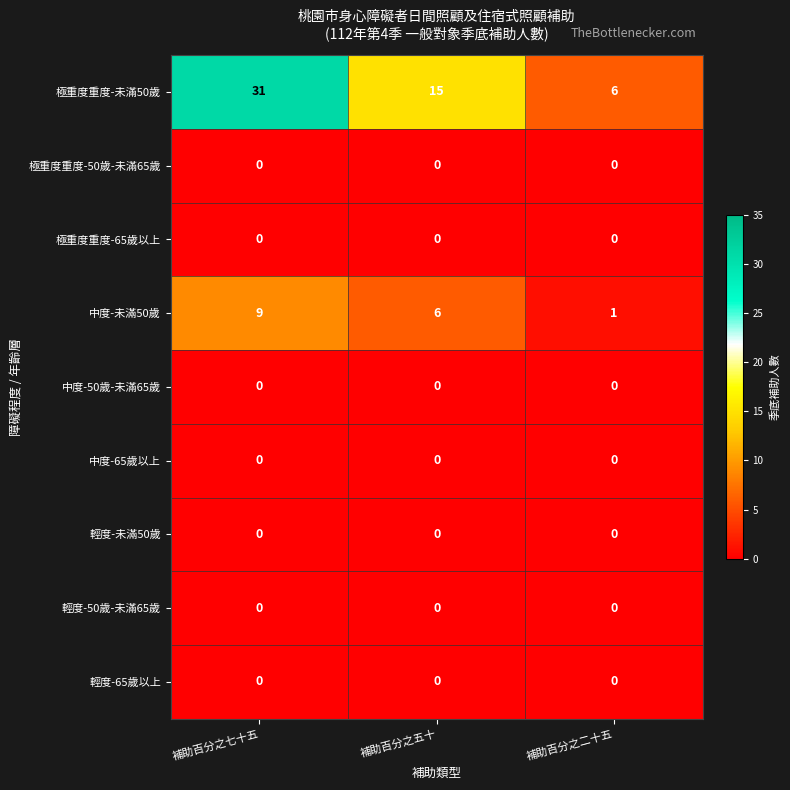

Which series has the widest spread of values?

極重度重度-未滿50歲